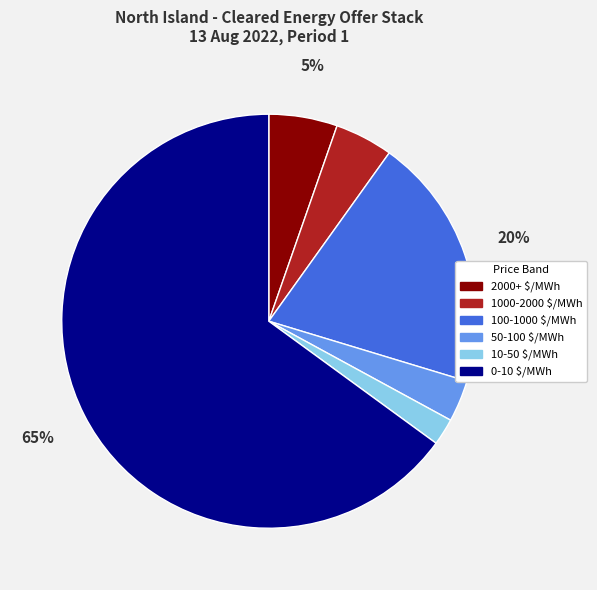

Which category has the biggest portion of the pie?

0-10 $/MWh